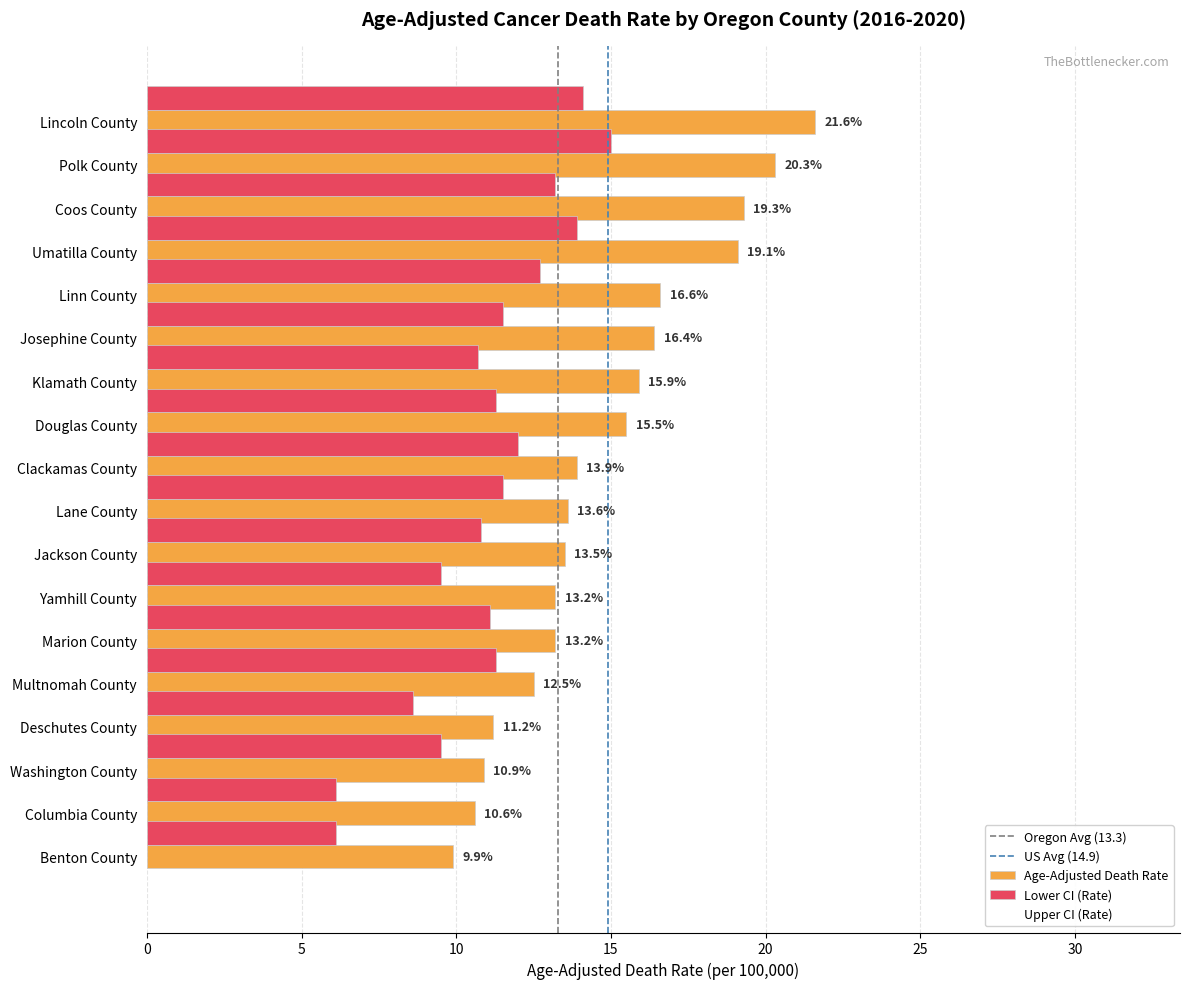

List the series in order of their overall mean, highest first.

Age-Adjusted Death Rate, Lower CI (Rate)